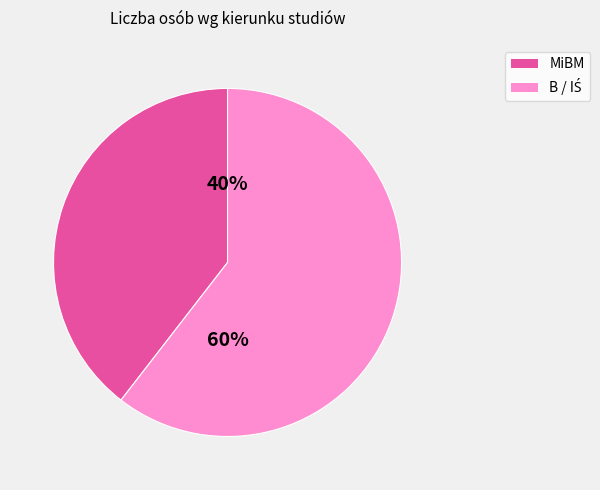

To the nearest percent, what is the average slice percentage?

50%